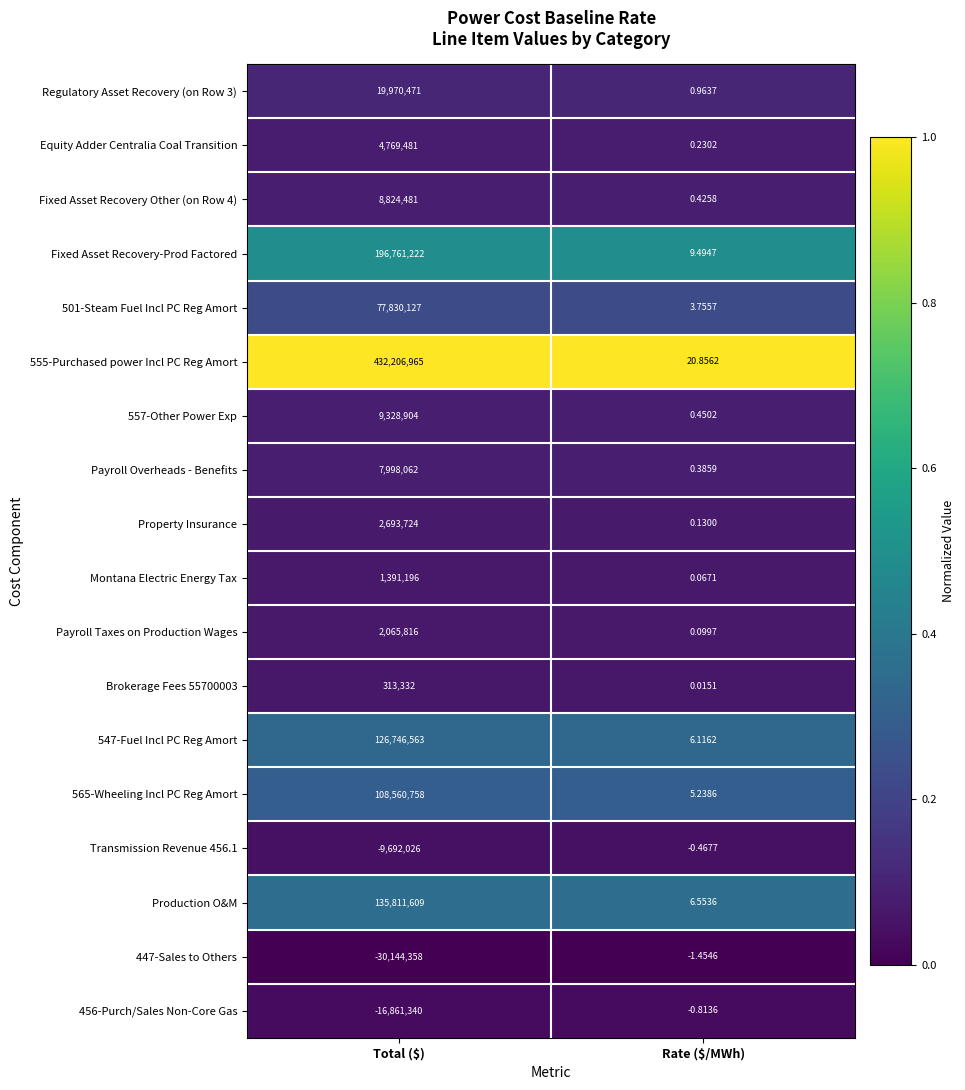

At which category is the sum across all series the highest?

Total ($)